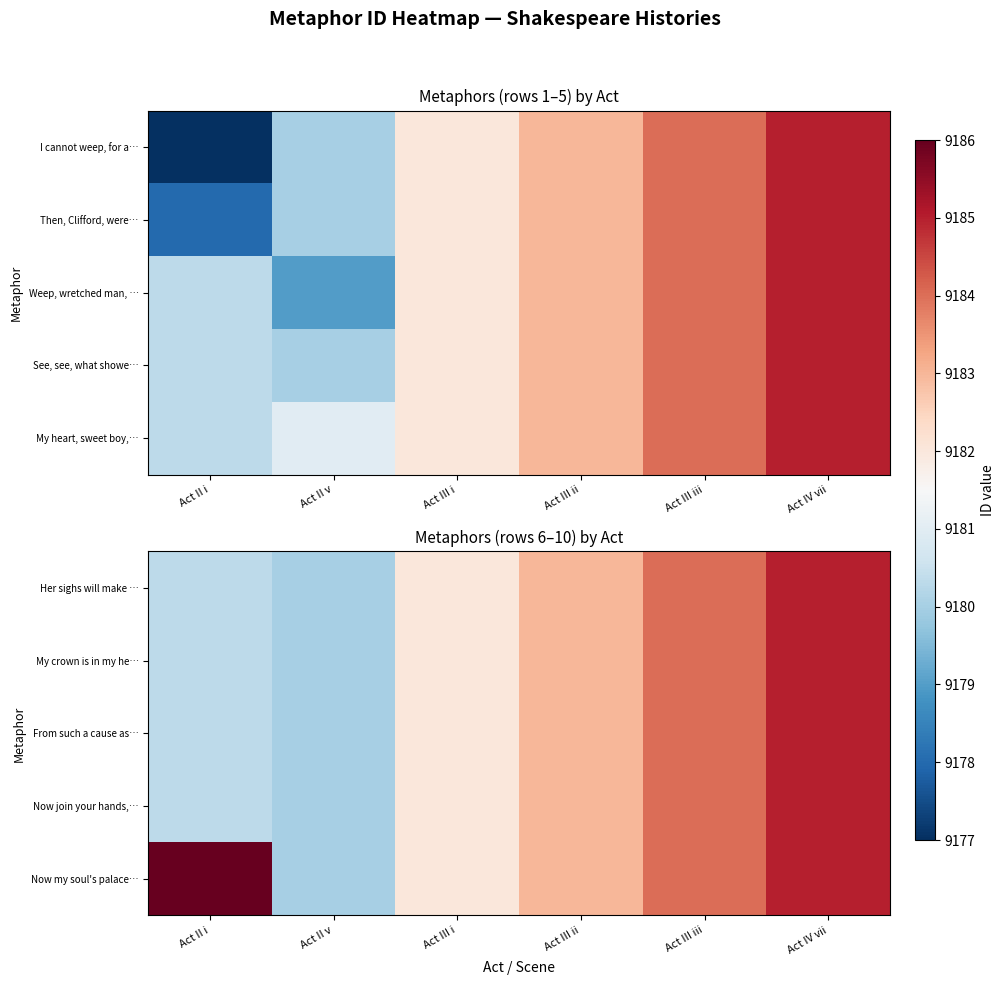

Which label corresponds to the largest value in the chart?

Act II i